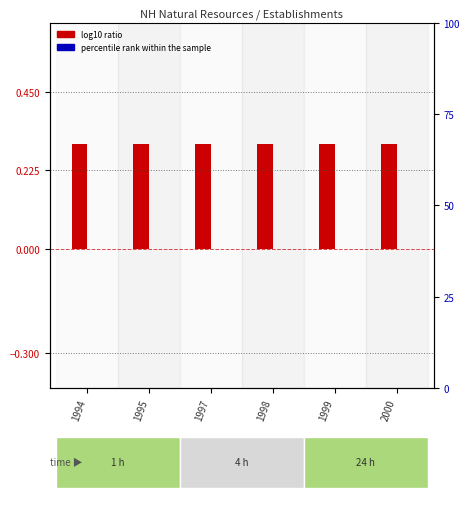

How many data points does each series have?

6